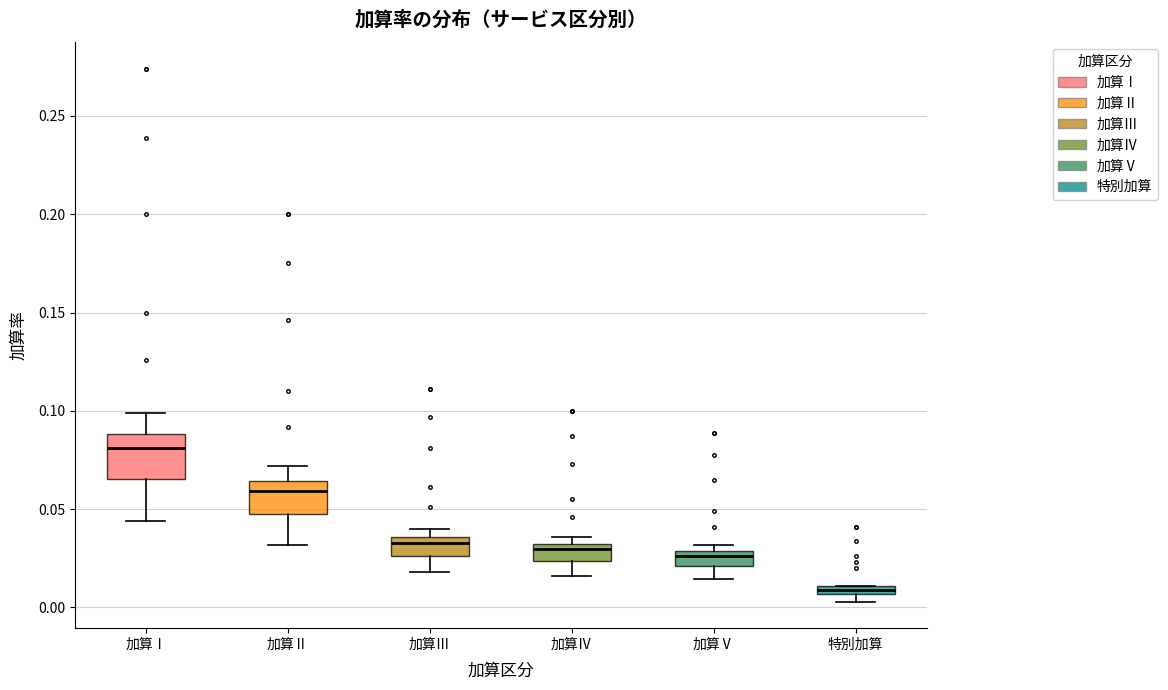

Where does the median line of the box for 加算Ⅴ sit on the y-axis? The values are not printed on the chart, so give them approximately, as read against the axis.

0.025